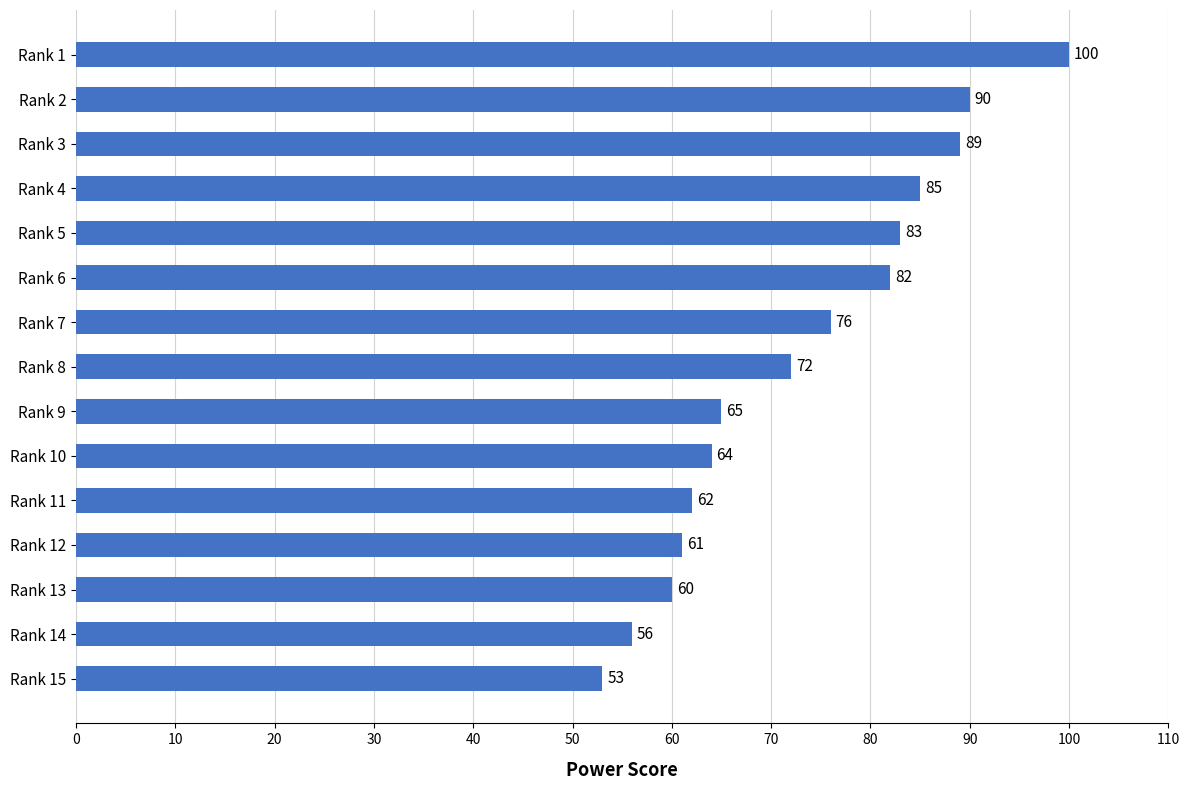

At which label is the value closest to 76?

Rank 7